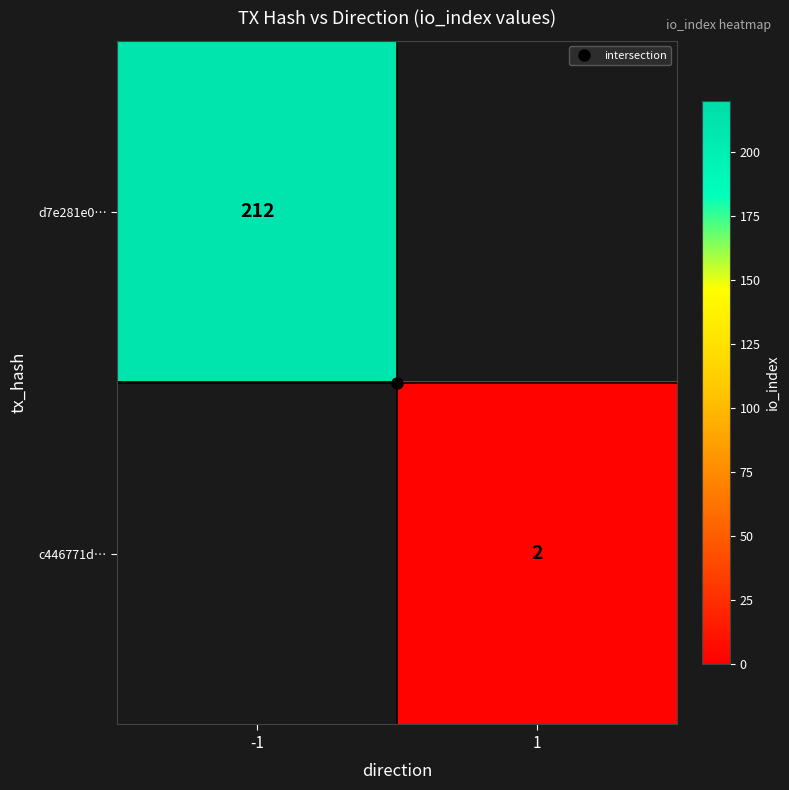

What is the minimum value for d7e281e0…?

212.0